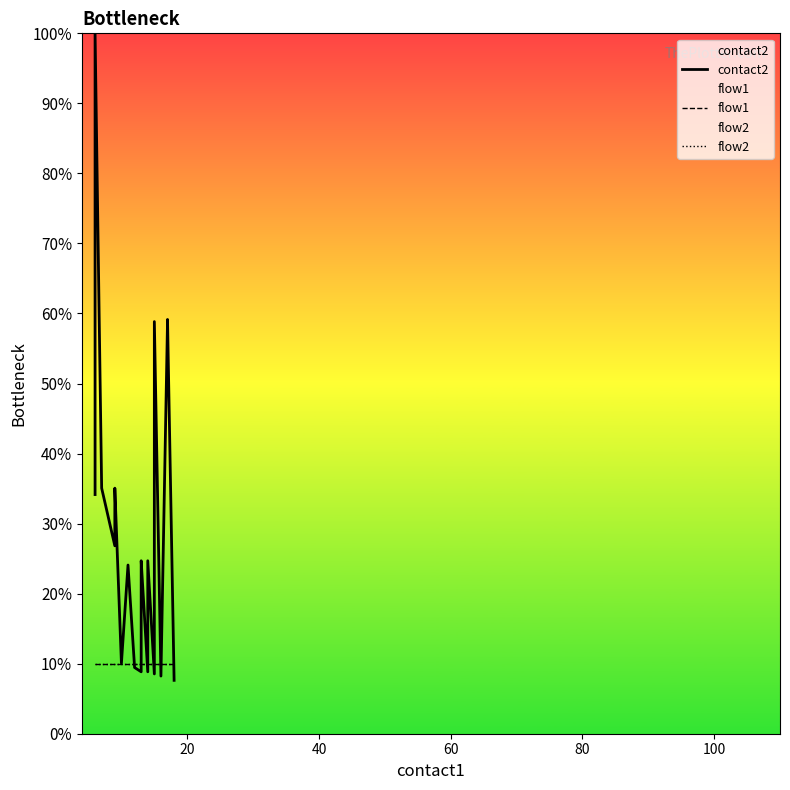

Reading left to right, transcribe all the data shown in this chart.

contact2: 34.1	100.0	35.1	26.8	35.1	10.1	24.1	9.5	8.8	24.1	24.7	8.8	24.7	8.5	31.4	58.8	8.2	58.8	59.1	7.6
flow1: 10.0	10.0	10.0	10.0	10.0	10.0	10.0	10.0	10.0	10.0	10.0	10.0	10.0	10.0	10.0	10.0	10.0	10.0	10.0	10.0
flow2: 10.0	10.0	10.0	10.0	10.0	10.0	10.0	10.0	10.0	10.0	10.0	10.0	10.0	10.0	10.0	10.0	10.0	10.0	10.0	10.0